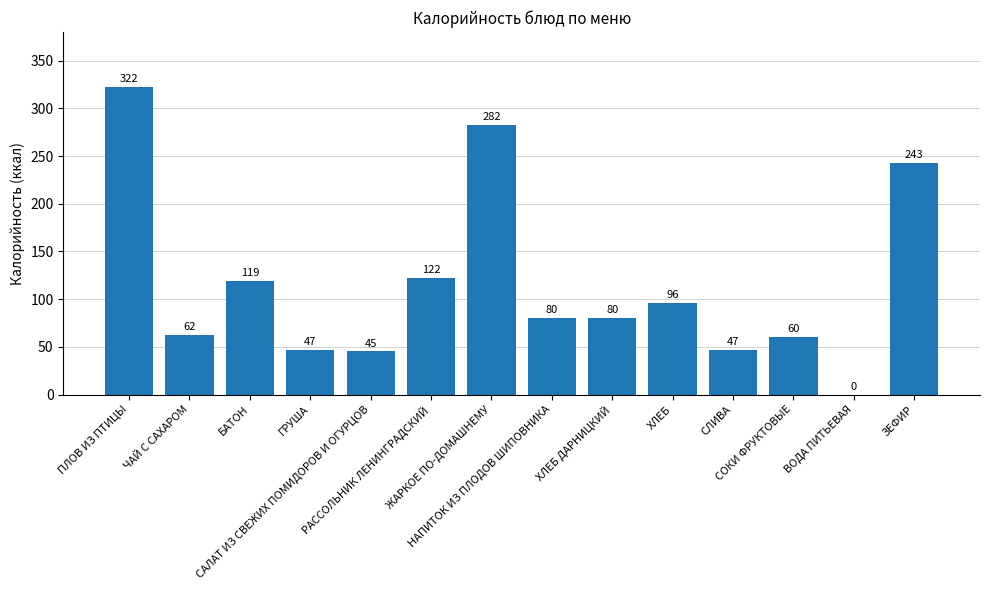

Is it true that the value at ВОДА ПИТЬЕВАЯ is 0.0?

True